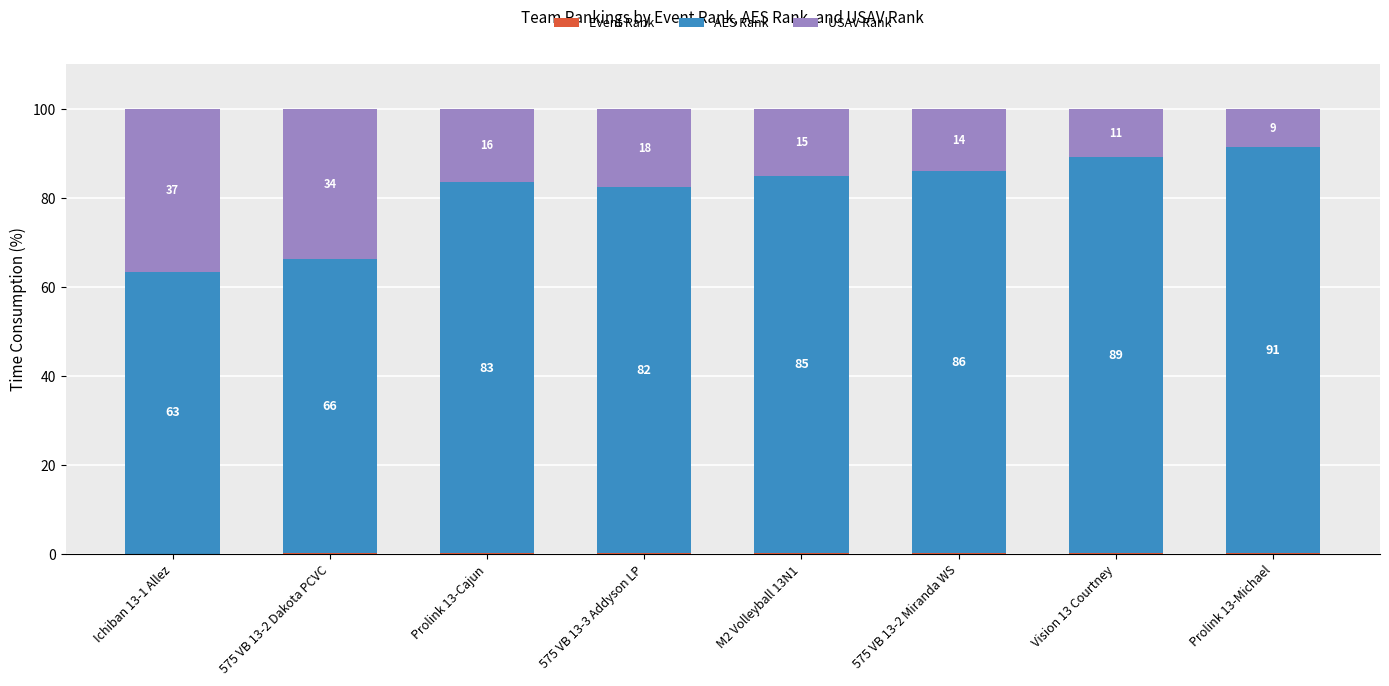

Where is Event Rank nearest to the value 0?

Ichiban 13-1 Allez